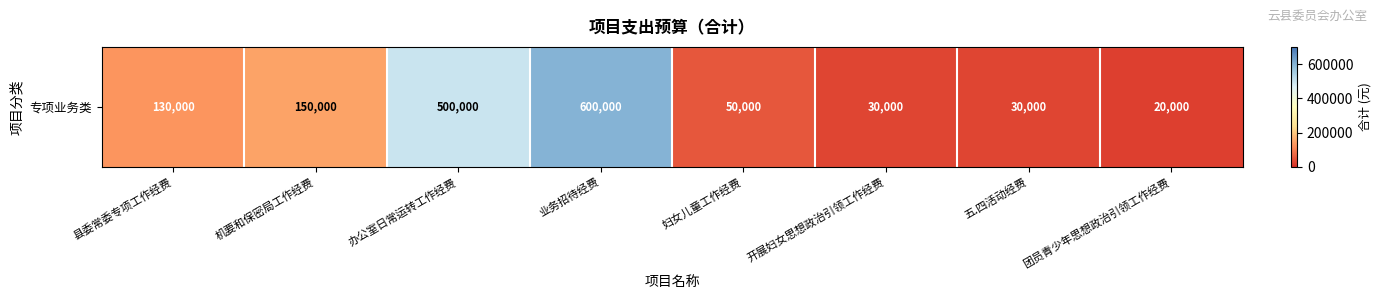

Where does the data first go above 130000?

机要和保密局工作经费